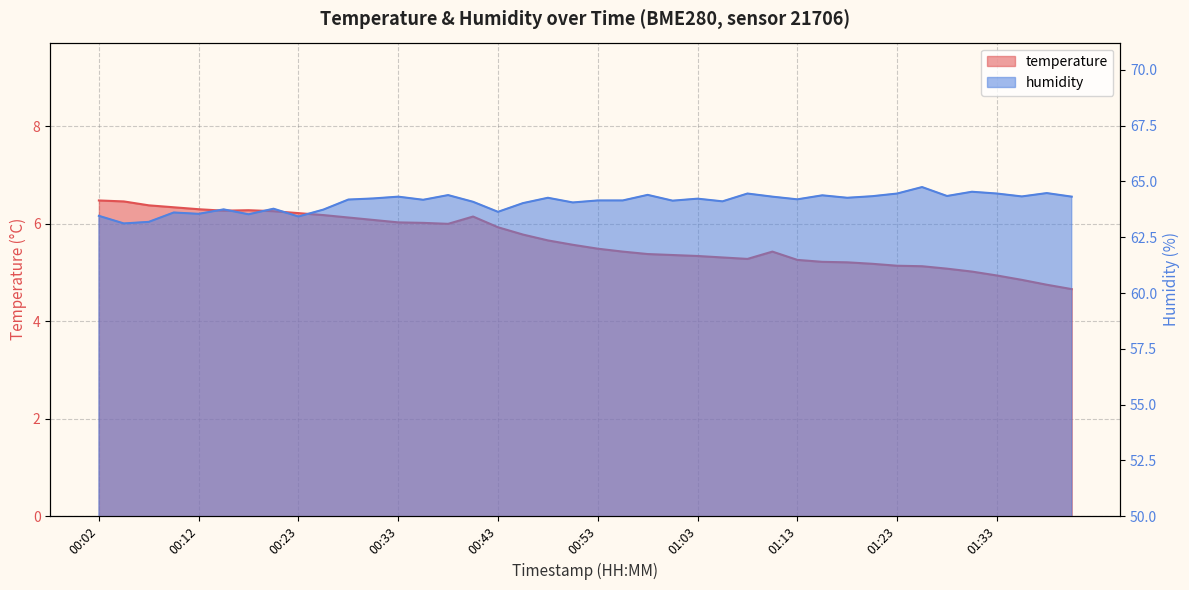

What is the difference between the second highest and second lowest values in the humidity series?

1.4